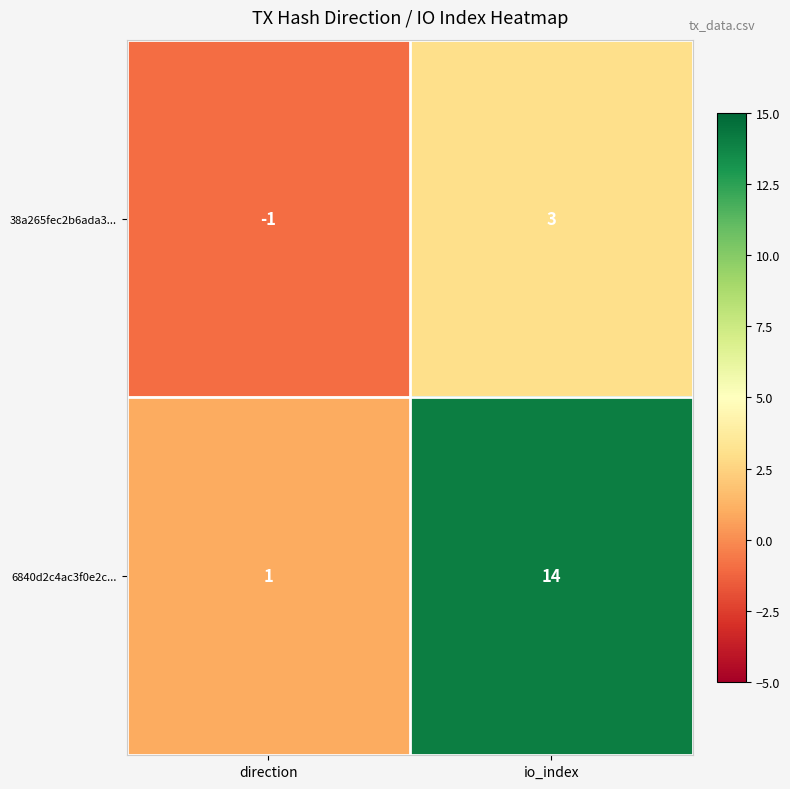

How many data points does each series have?

2